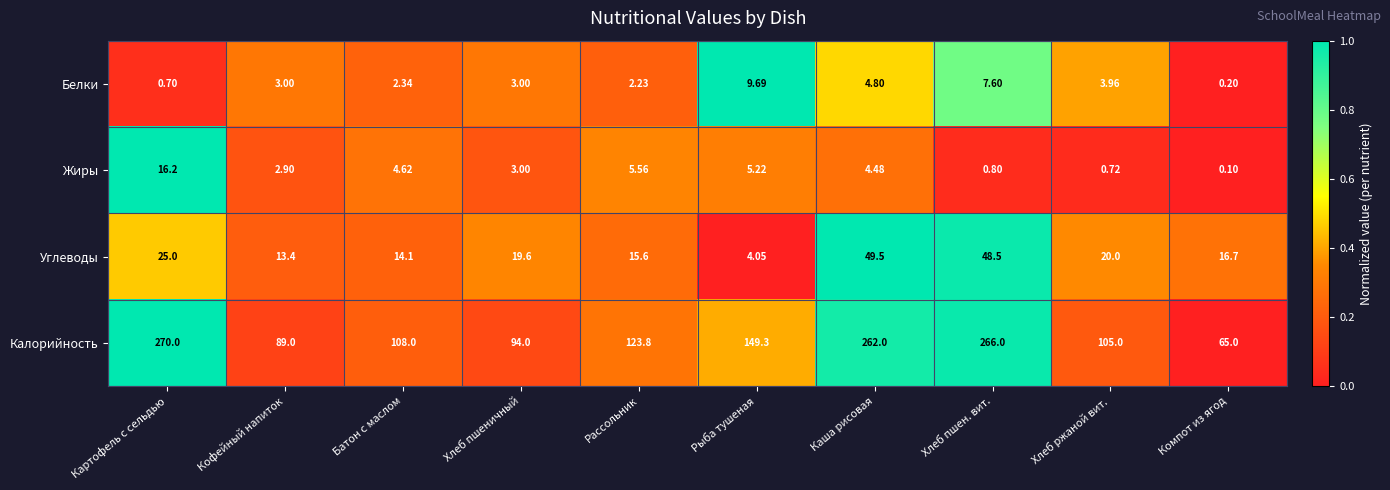

Which label corresponds to the largest value in the chart?

Картофель с сельдью